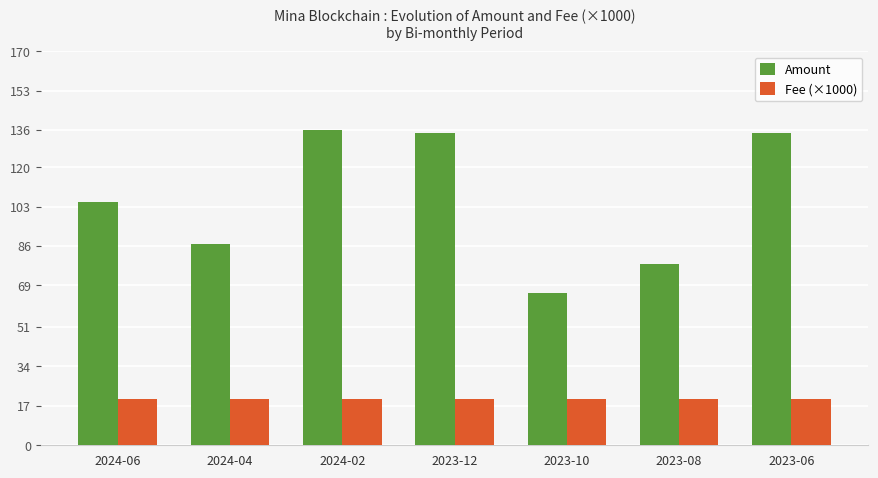

How many distinct data groups are displayed?

2